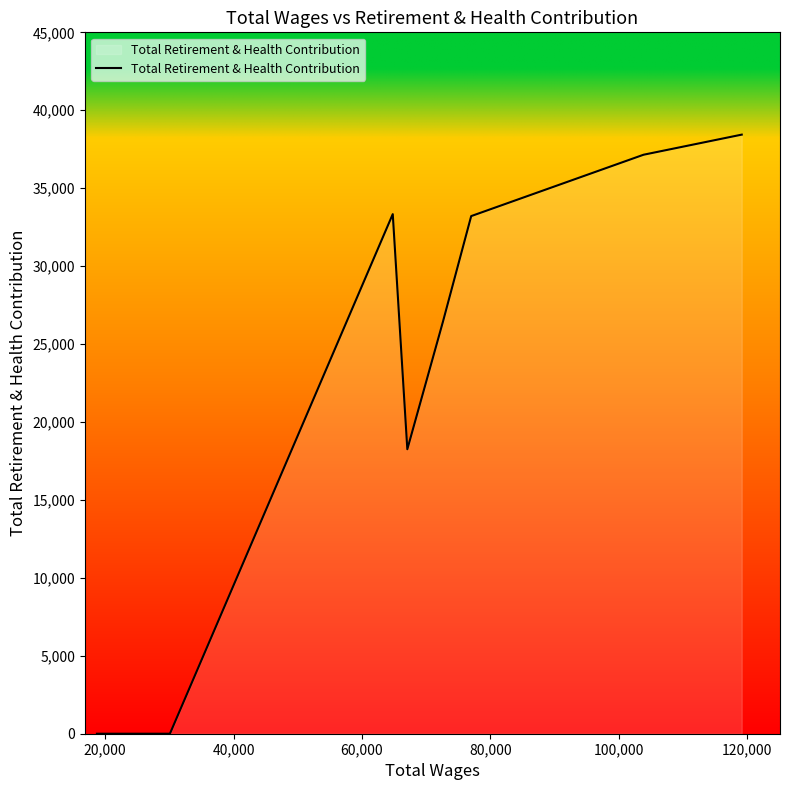

What is the maximum value shown in the chart?

38437